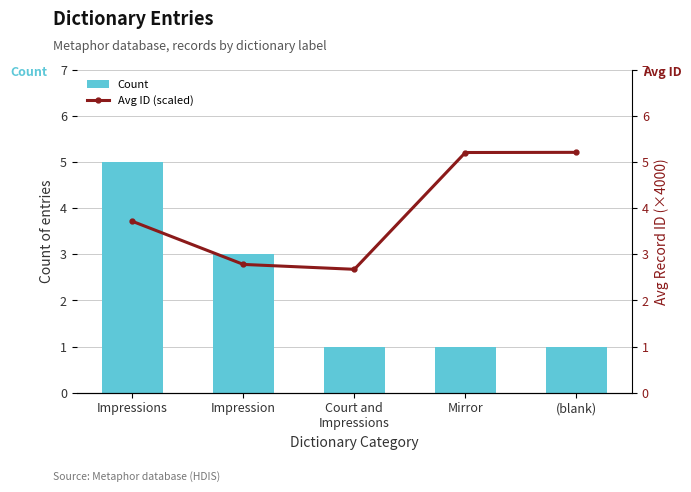

How many Count values are between 1 and 3?

4